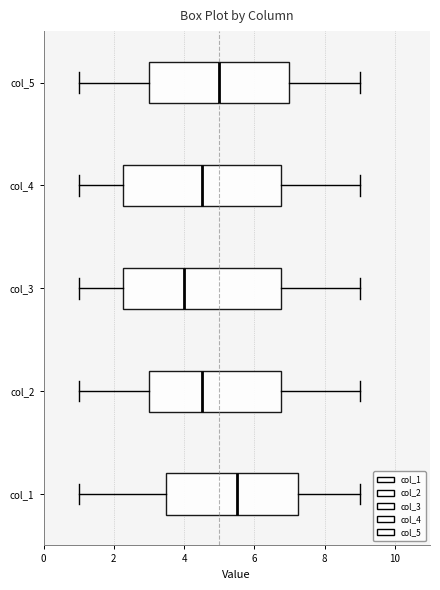

Reading bottom to top, transcribe this box plot: for each box, give where its median line is, the range the box spans, and where its two whiskers end, as read against the x-axis. The values are not printed on the chart, so give them approximately, as read against the axis.

col_1: median 5.6, box 3.6 to 7.2, whiskers 1.0 to 9.0
col_2: median 4.6, box 3.0 to 6.8, whiskers 1.0 to 9.0
col_3: median 4.0, box 2.2 to 6.8, whiskers 1.0 to 9.0
col_4: median 4.6, box 2.2 to 6.8, whiskers 1.0 to 9.0
col_5: median 5.0, box 3.0 to 7.0, whiskers 1.0 to 9.0